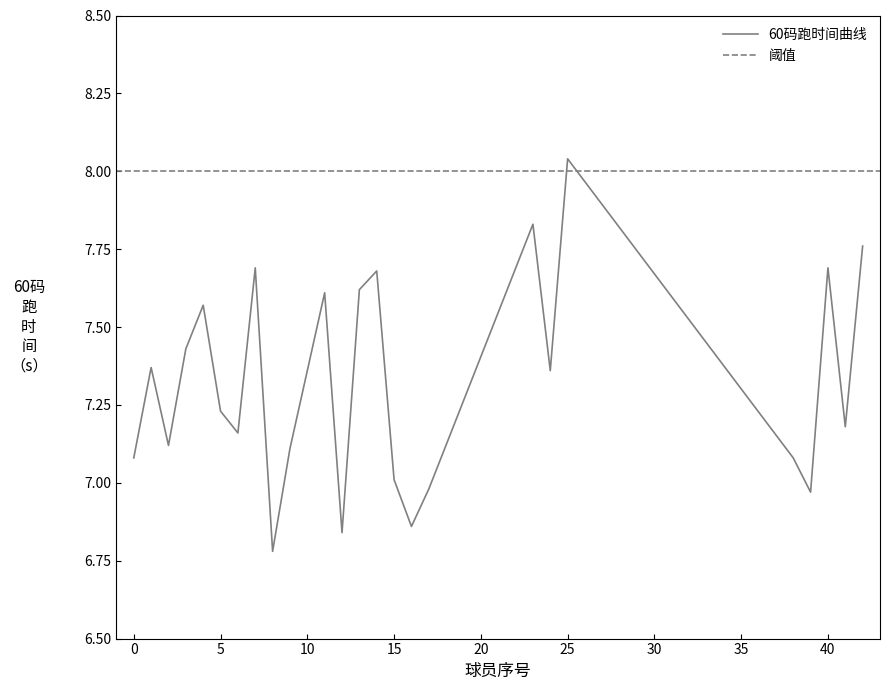

What is the difference between the second highest and second lowest values?

1.0